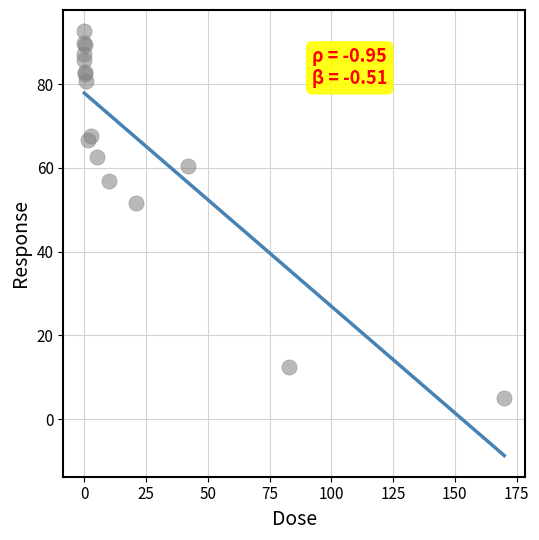

What Y value in the scatter plot is closest to 48?

51.6